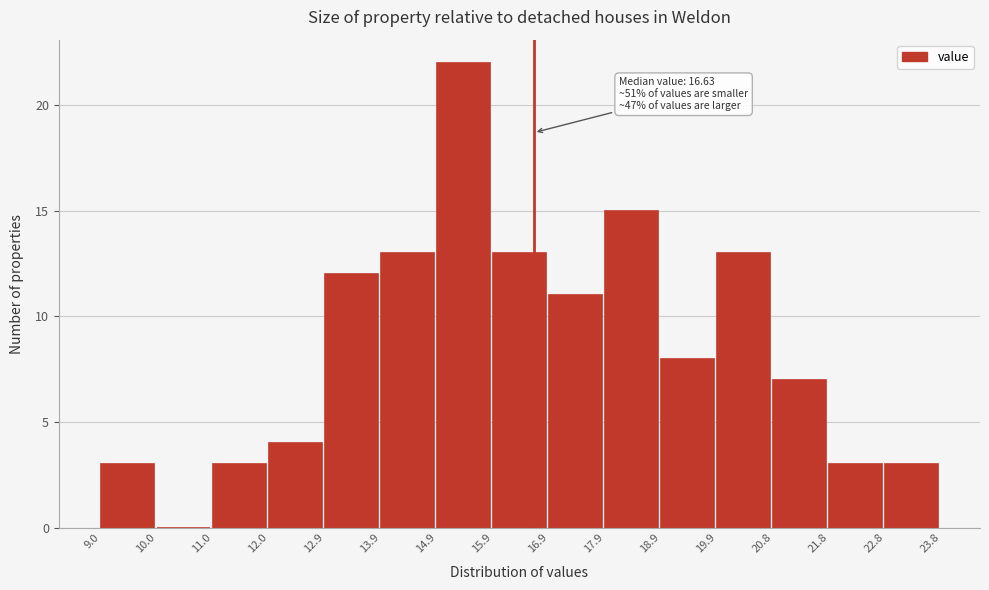

Over which range of the x-axis is the bar tallest?

14.9 to 15.9